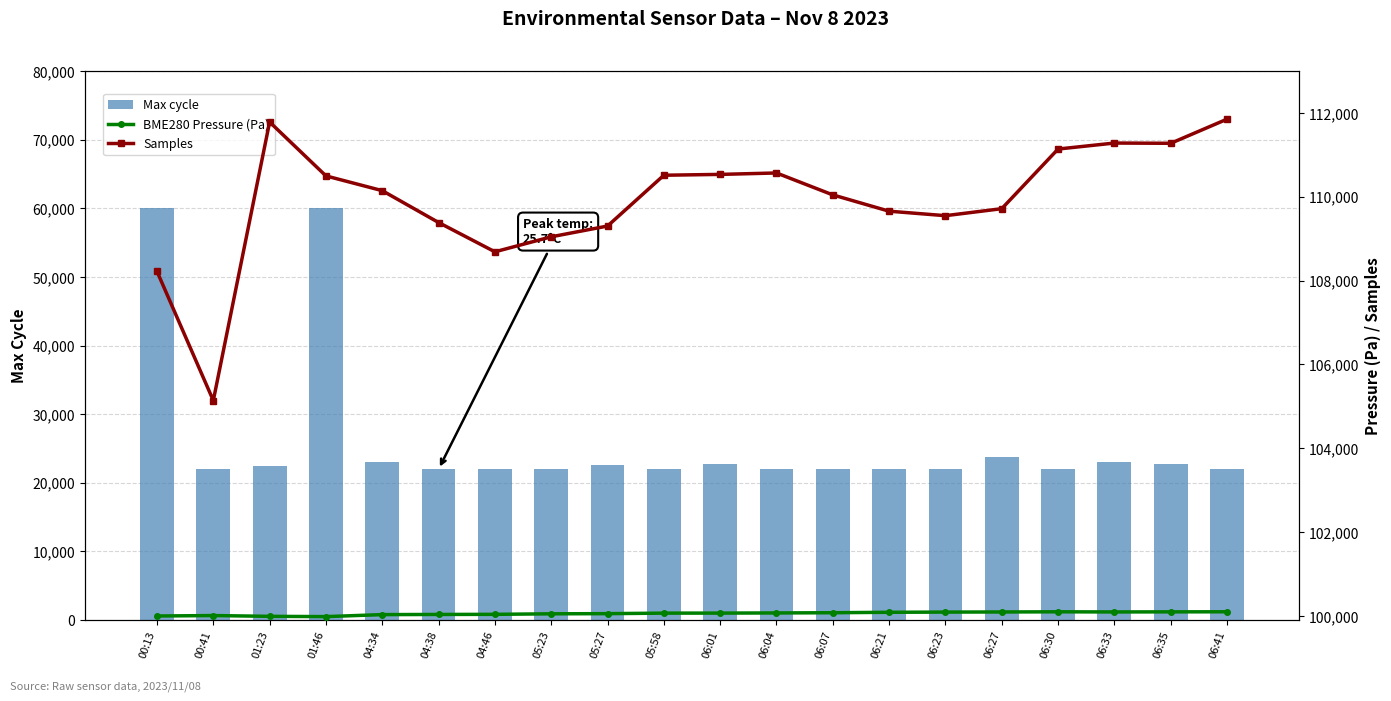

At which label does BME280 Pressure (Pa) reach its peak?

06:41